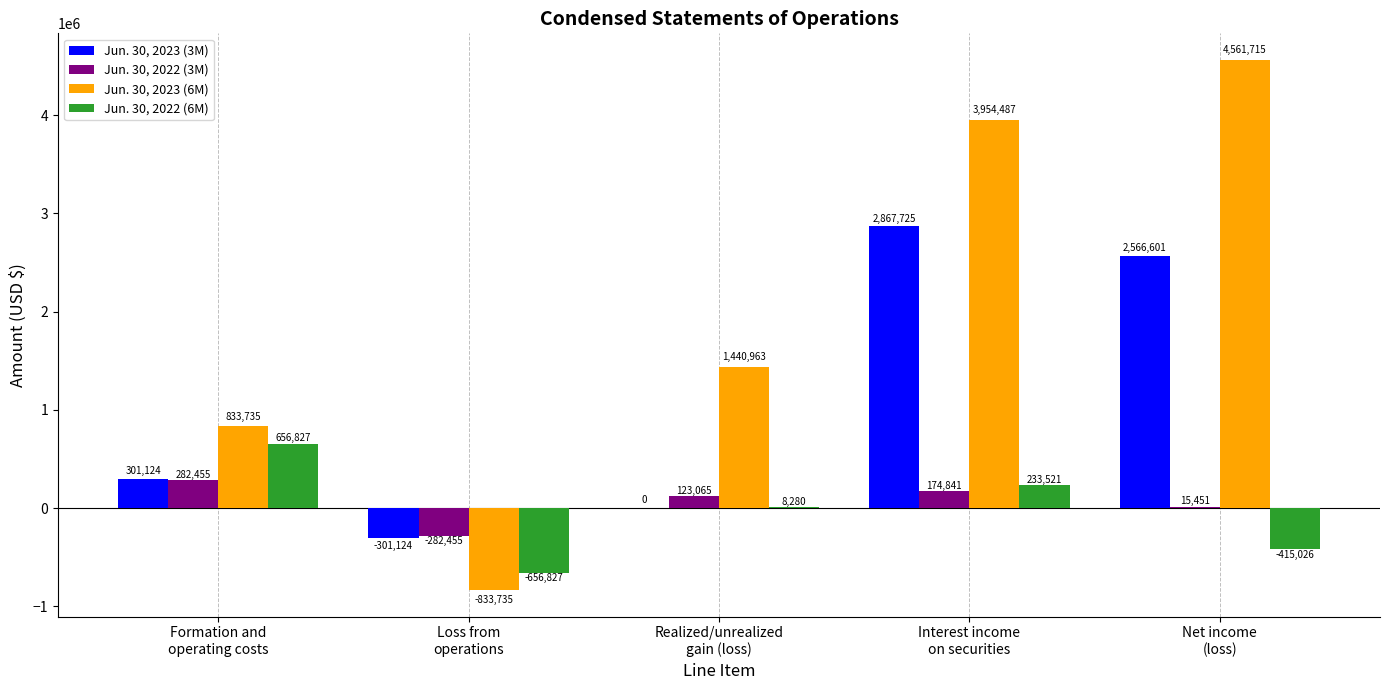

How many Jun. 30, 2022 (6M) values are between -415026 and 233521?

3